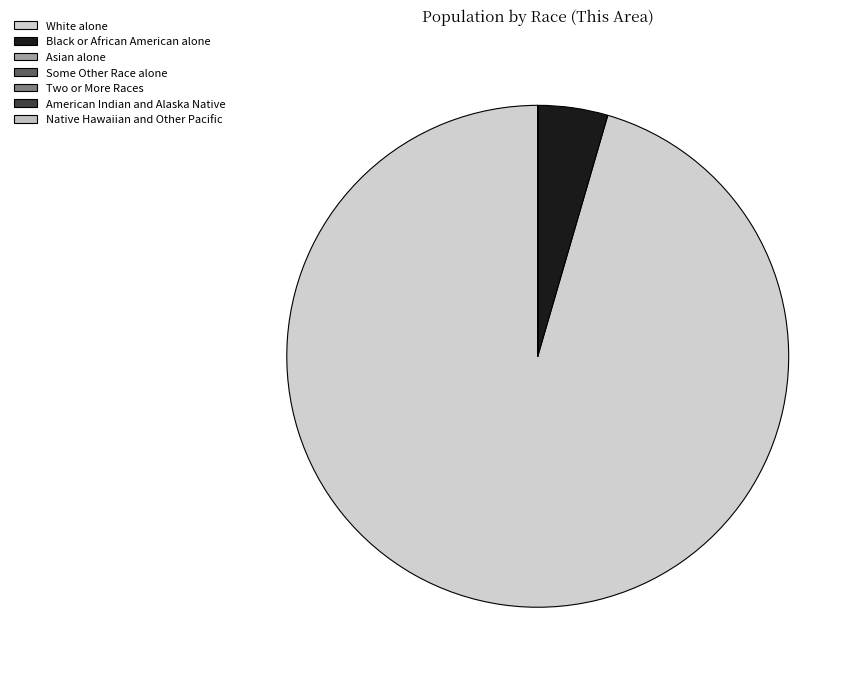

Which slice represents more than half of the pie?

White alone